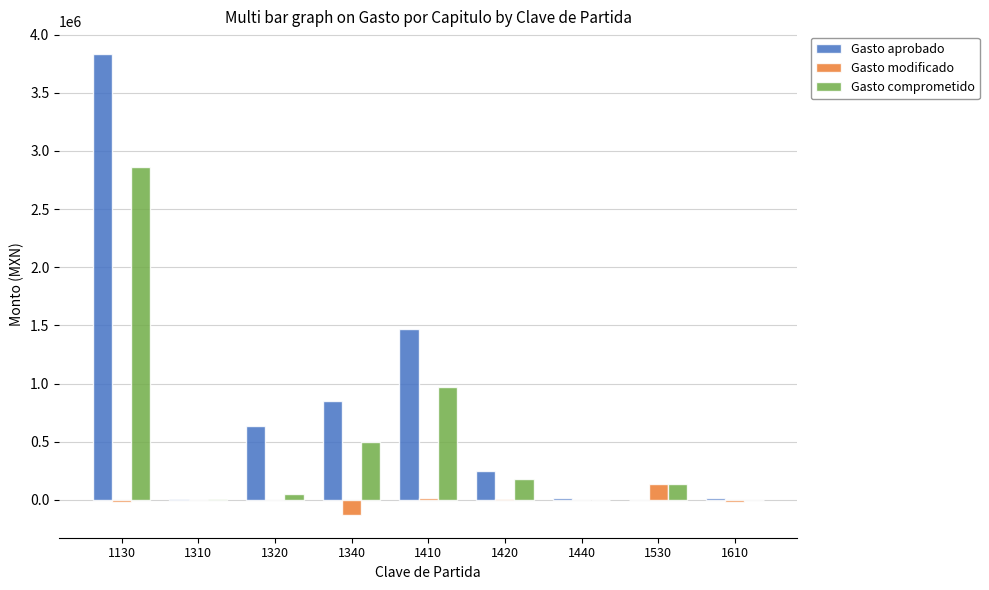

At which label does Gasto aprobado reach its peak?

1130